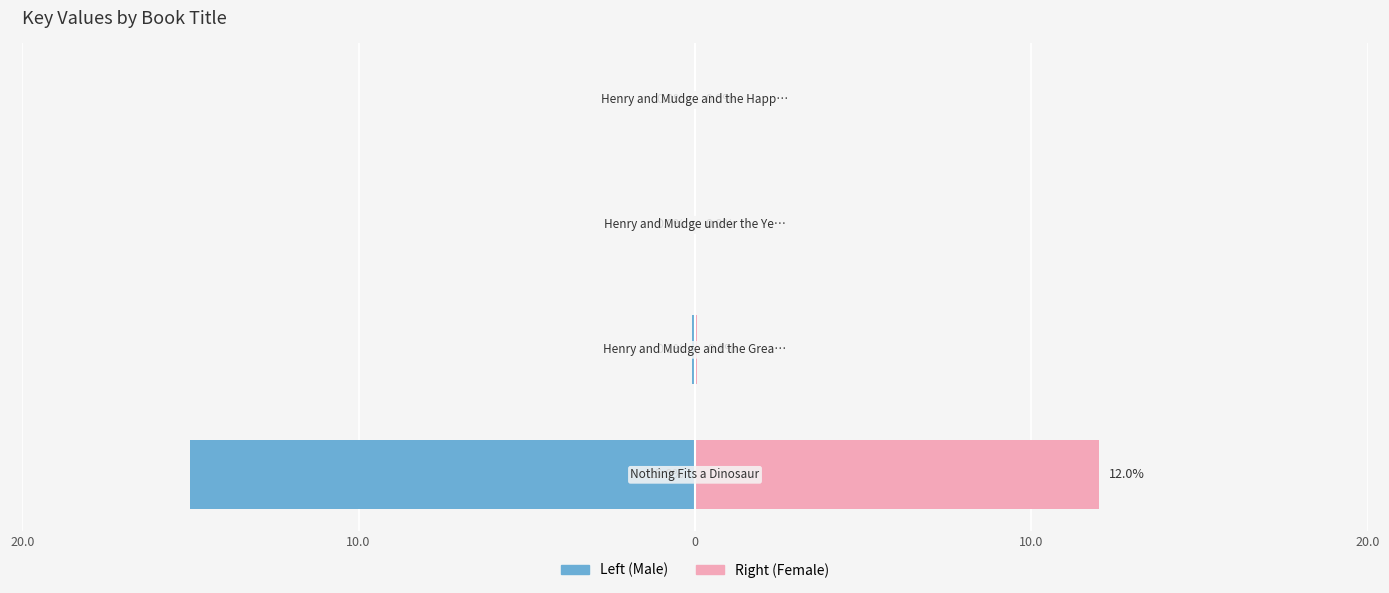

What is the maximum value for Key (Right)?

12.0